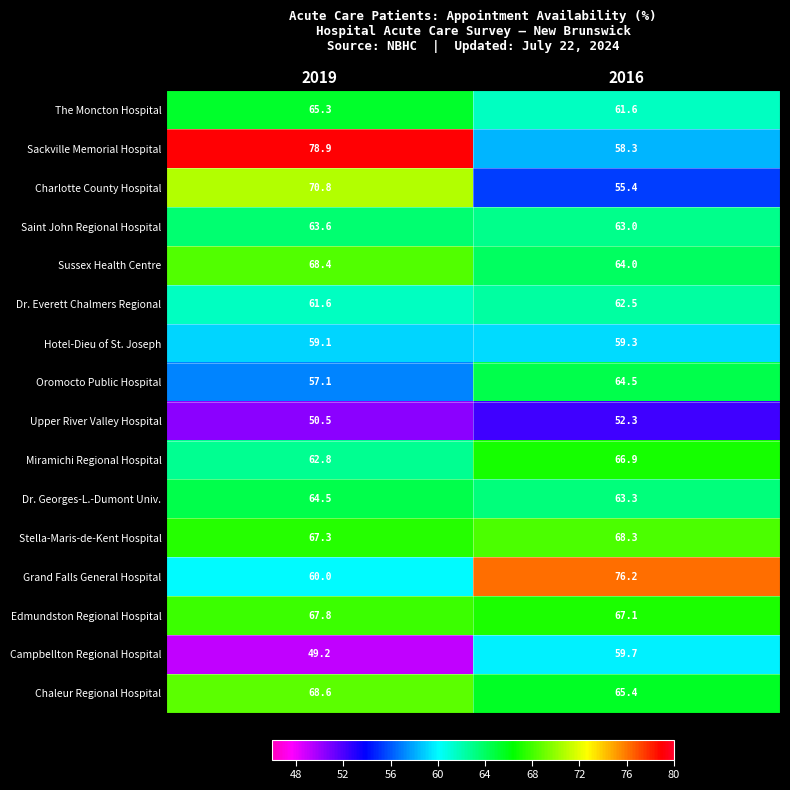

What is the sum of the Miramichi Regional Hospital values at 2016 and 2019?

129.7